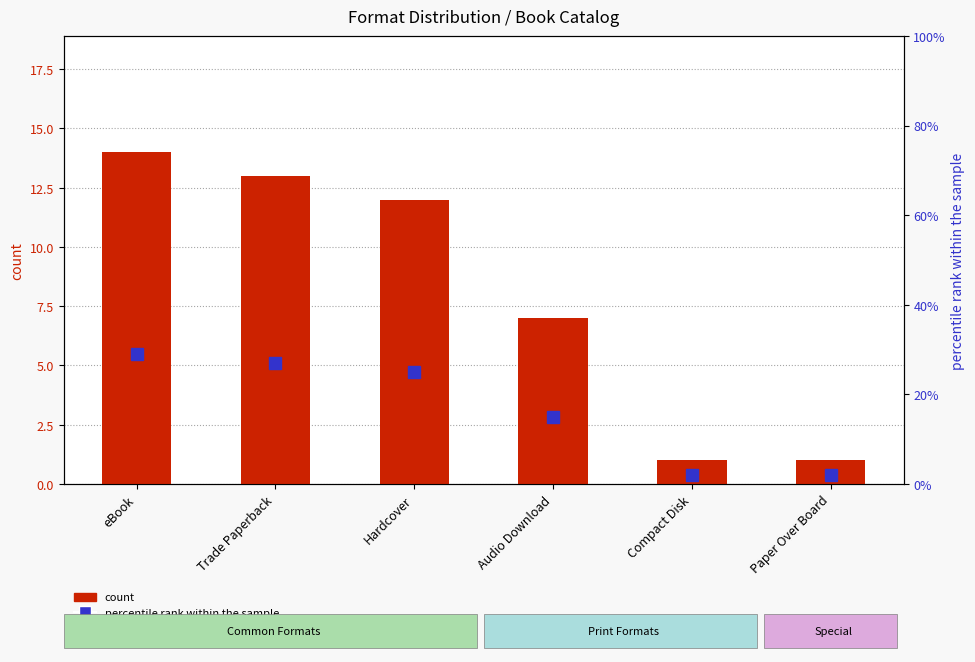

What is the minimum value for percentile rank within the sample?

2